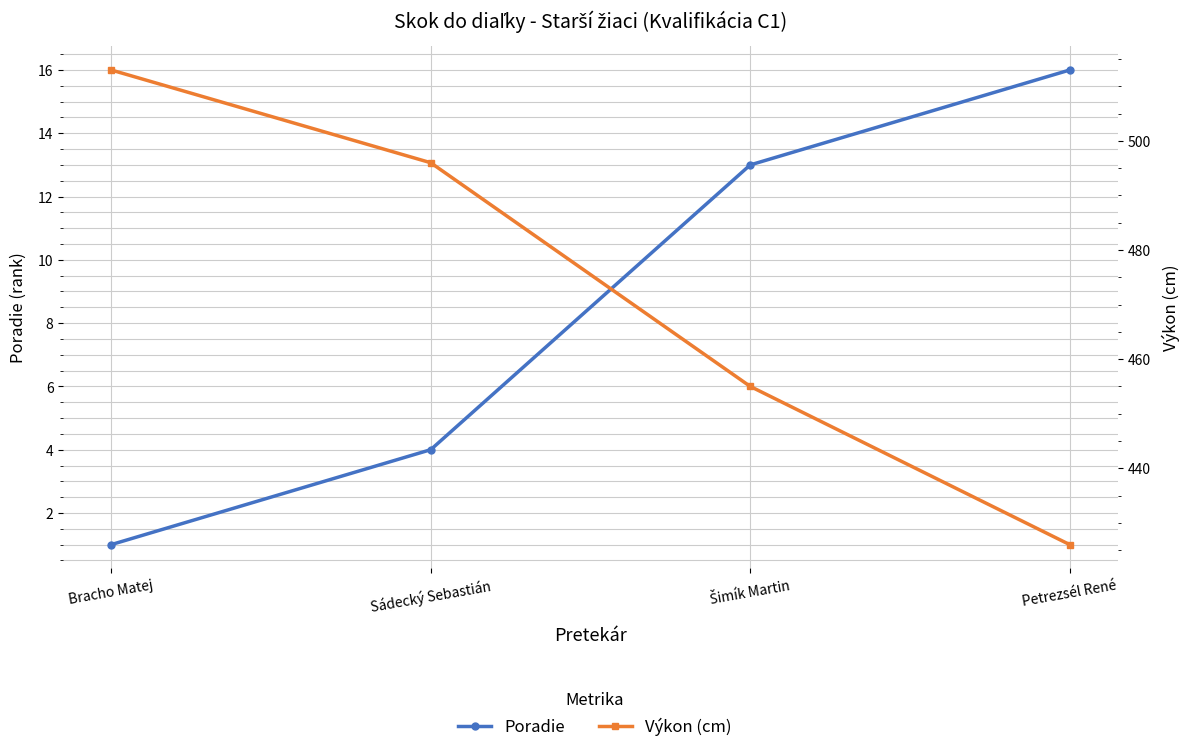

What is the lowest value of the Výkon (cm) series?

426